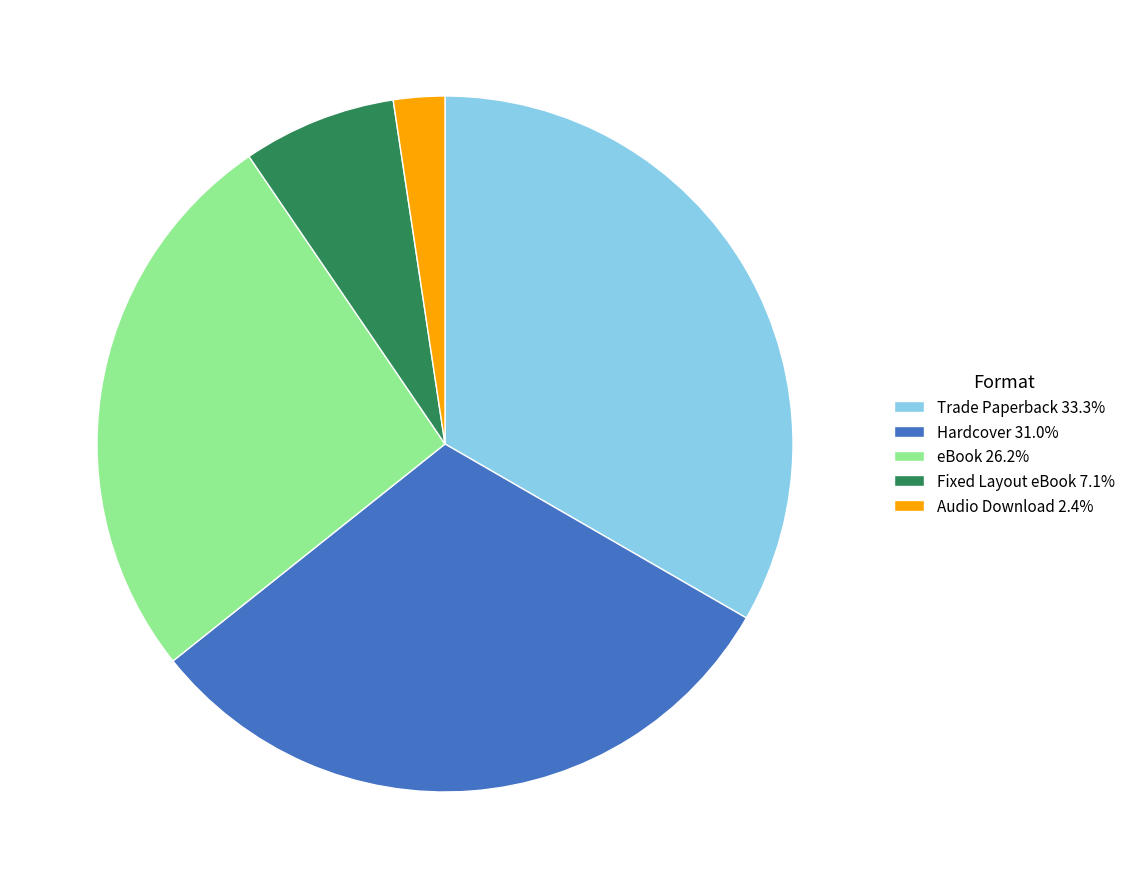

What is the ratio of the value at Audio Download 2.4% to the value at Fixed Layout eBook 7.1%?

0.3